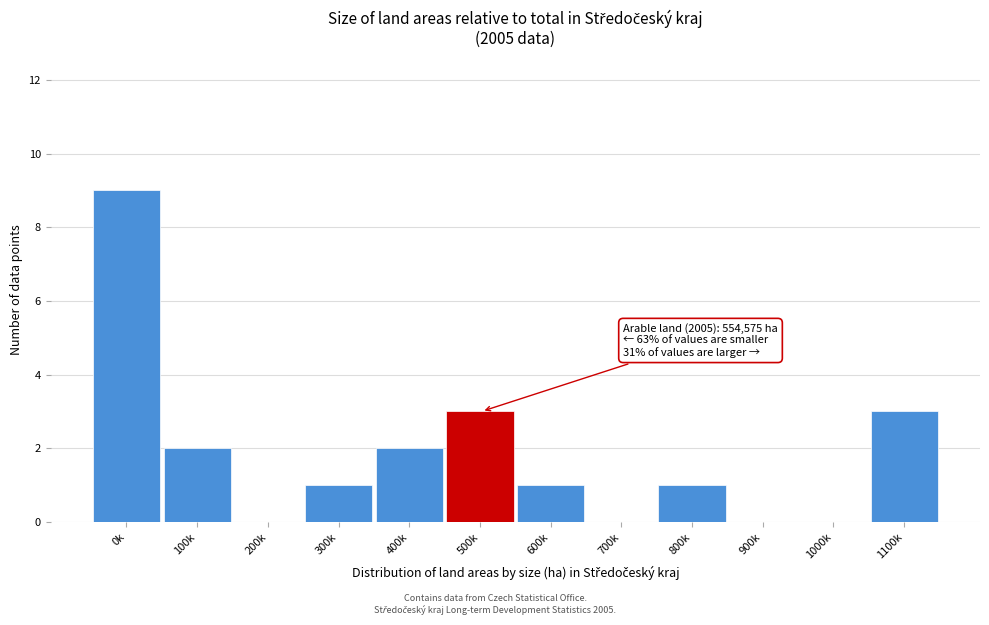

Reading left to right, list all the values displayed in this chart.

0k=9	100k=2	200k=0	300k=1	400k=2	500k=3	600k=1	700k=0	800k=1	900k=0	1000k=0	1100k=3